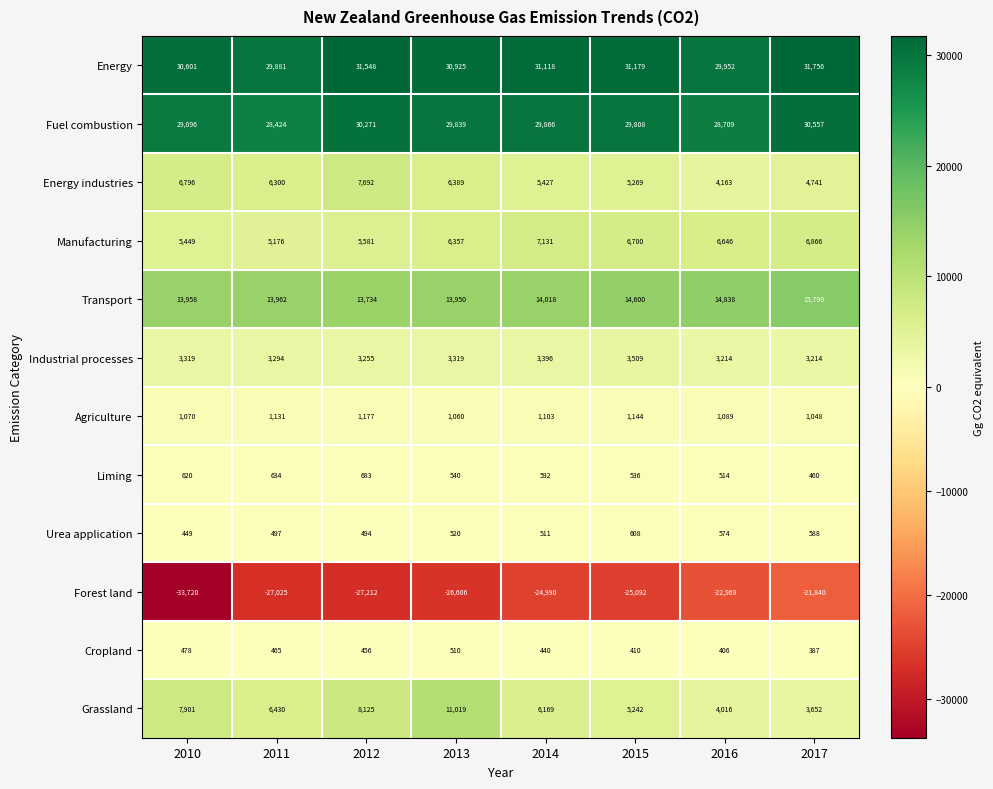

What is the approximate value of Energy at 2014, to the nearest 50?

31100